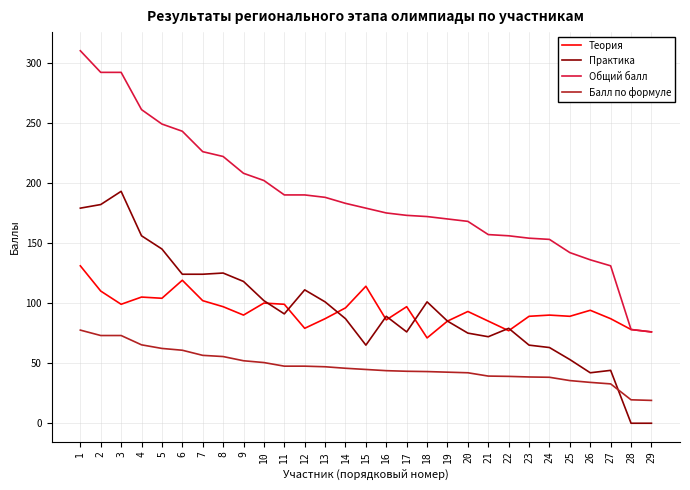

Does the chart display data point markers on the line(s)?

No